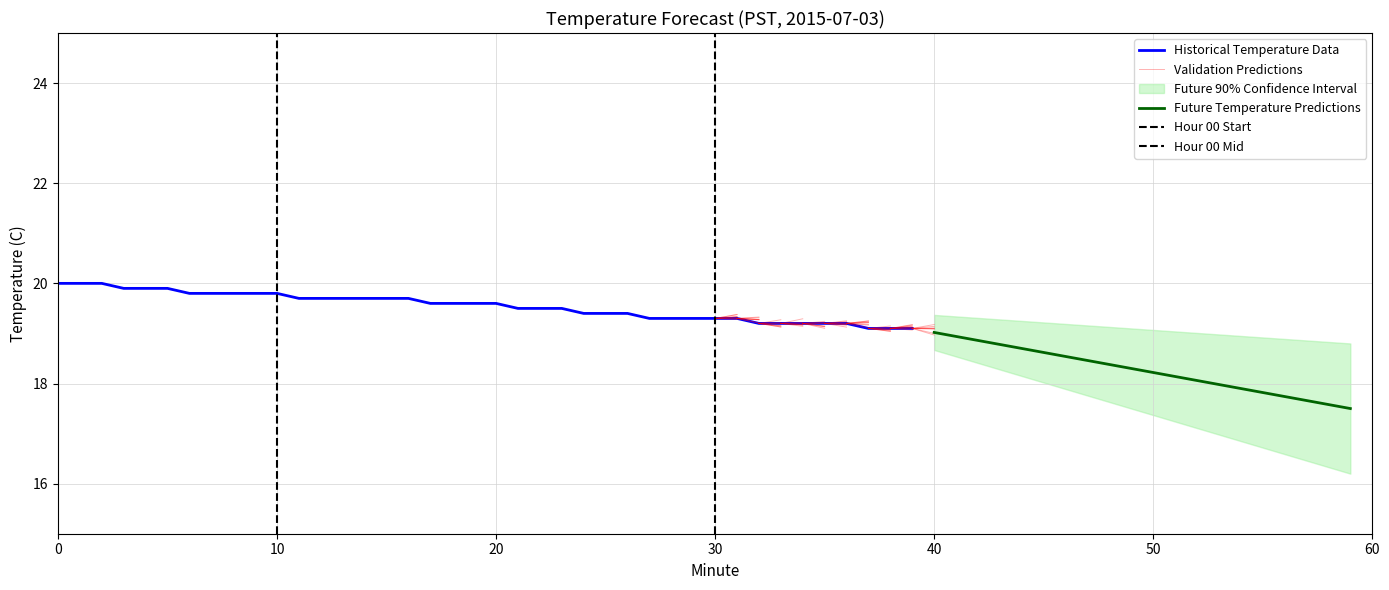

True or false: there are more than 2 points higher than both neighbors.

False